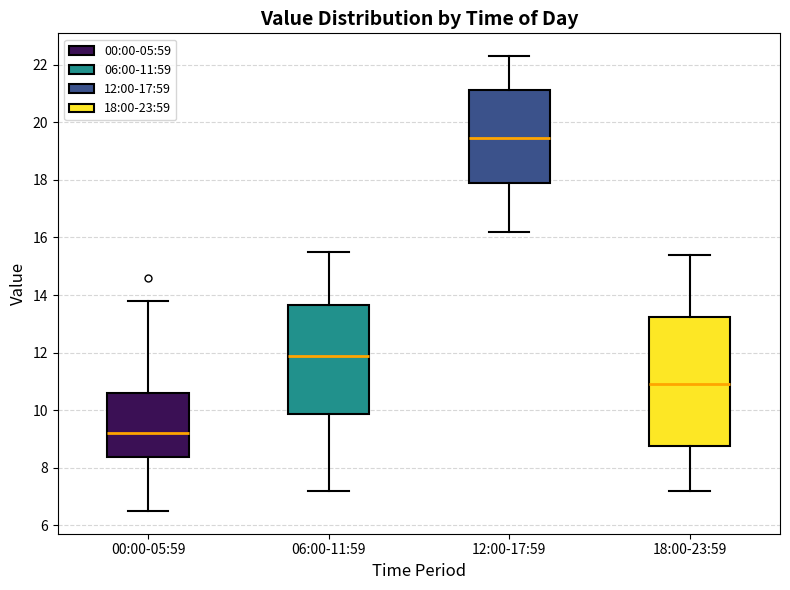

Reading left to right, read every box against the y-axis: the position of its median line, the range the box covers, and the ends of its whiskers. The values are not printed on the chart, so give them approximately, as read against the axis.

00:00-05:59: median 9.2, box 8.4 to 10.6, whiskers 6.6 to 13.8
06:00-11:59: median 12.0, box 9.8 to 13.6, whiskers 7.2 to 15.6
12:00-17:59: median 19.4, box 17.8 to 21.2, whiskers 16.2 to 22.4
18:00-23:59: median 11.0, box 8.8 to 13.2, whiskers 7.2 to 15.4